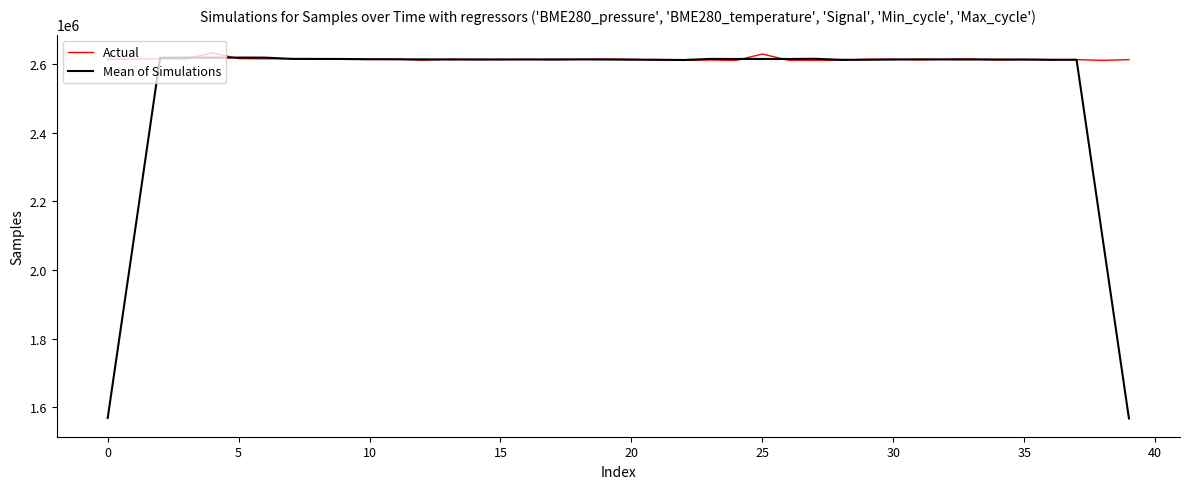

What is the sum of all Mean of Simulations values?

101435995.2